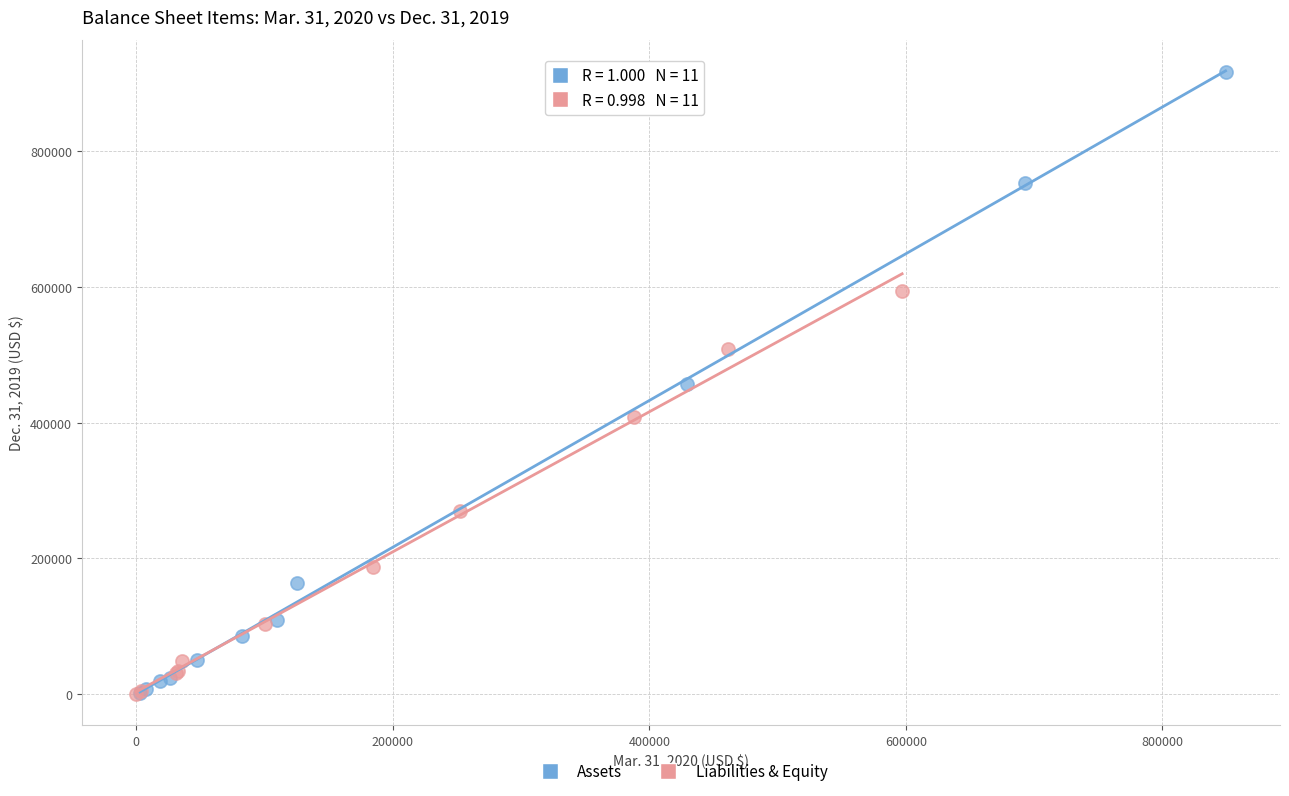

Which series contains the highest Y value?

Assets